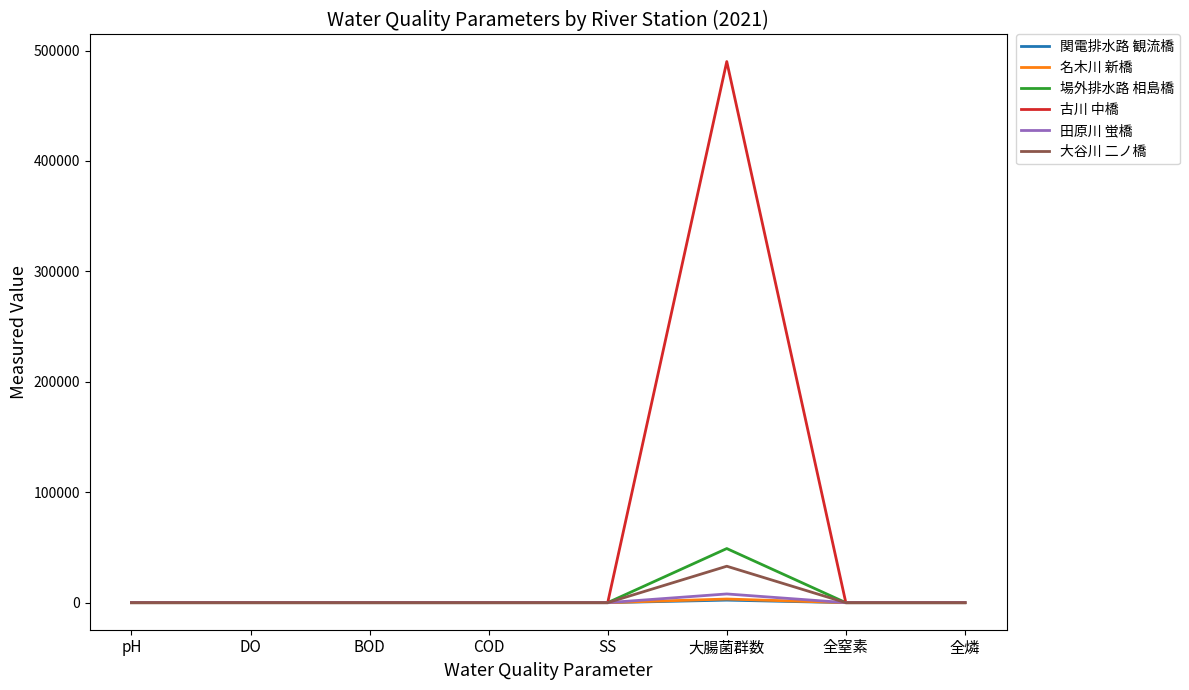

Which series has the largest total across all categories?

古川 中橋